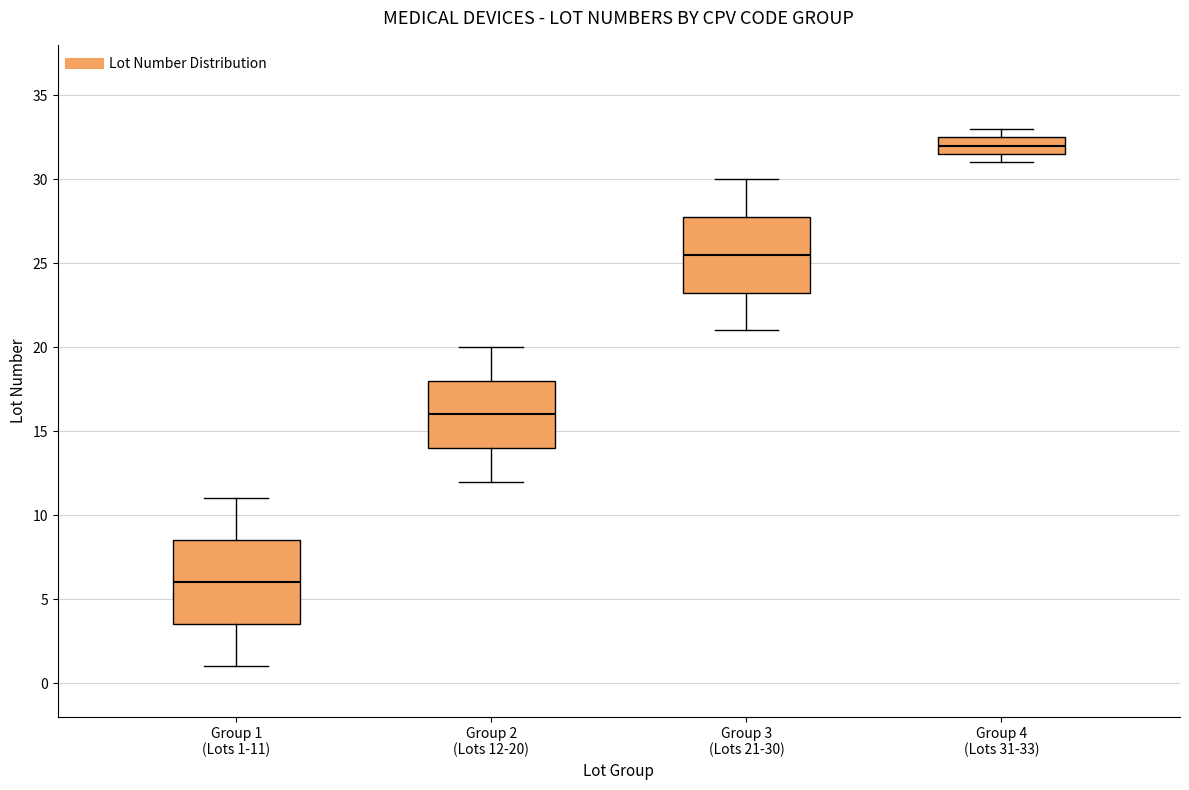

Comparing the boxes themselves (not the whiskers), which one is the tallest?

Group 1 (Lots 1-11)